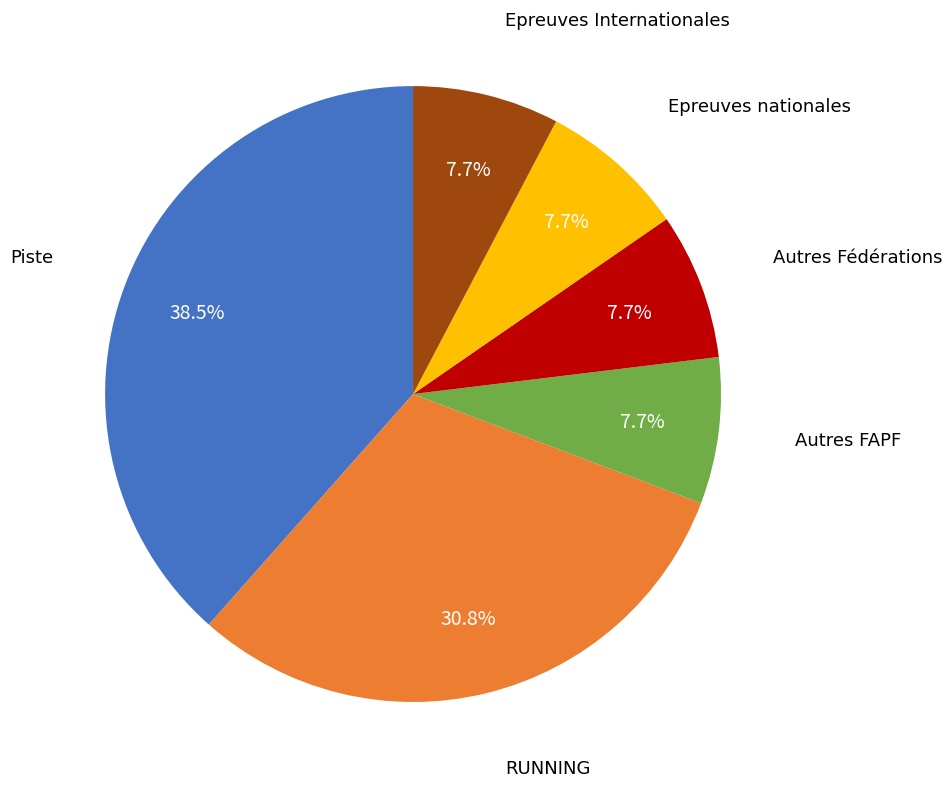

How many slices are in this pie chart?

6